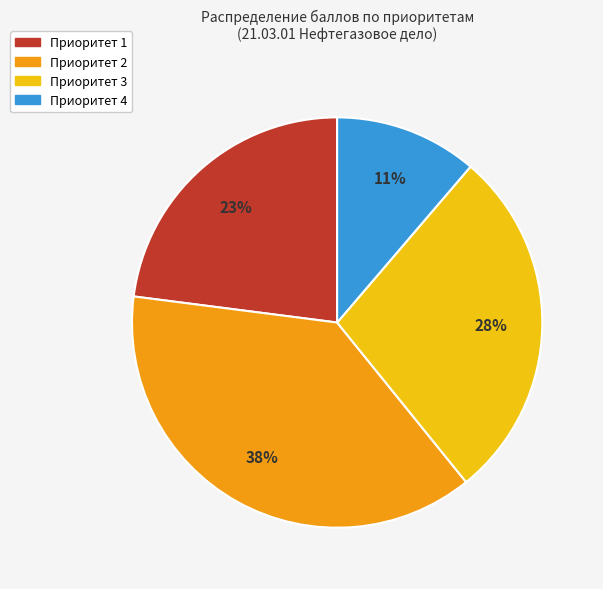

To the nearest percent, what is the difference between the largest and smallest slice percentages?

27%